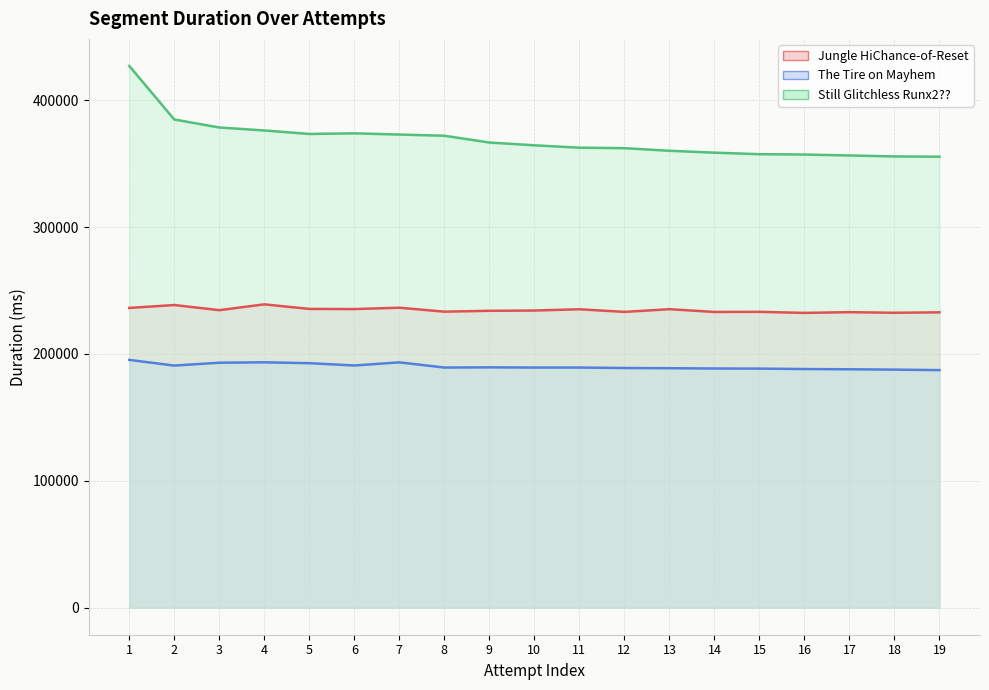

What is the sum of the Still Glitchless Runx2?? values at 17 and 7?

729502